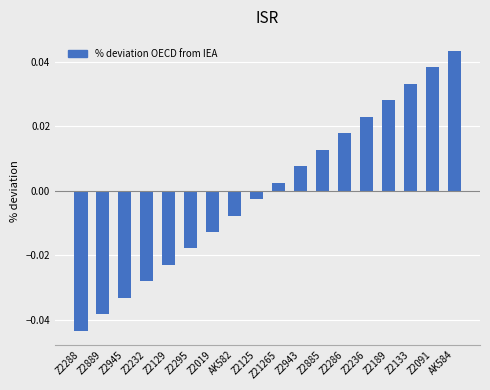

Which has a higher value, Z2889 or Z2295?

Z2295